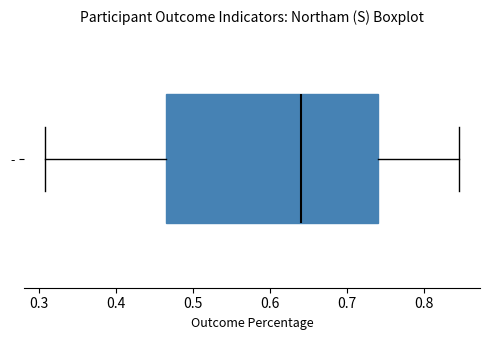

Read this box plot against the x-axis: the position of the median line, the range covered by the box, and the ends of both whiskers. The values are not printed on the chart, so give them approximately, as read against the axis.

median 0.64, box 0.47 to 0.74, whiskers 0.31 to 0.85